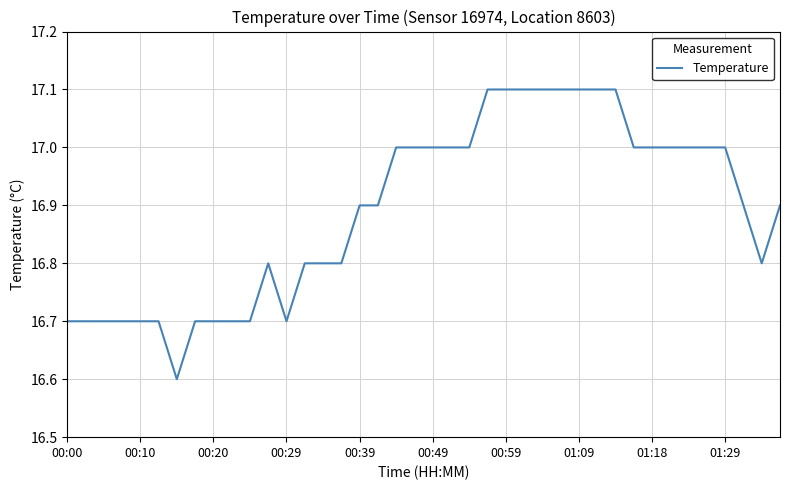

What is the maximum value shown in the chart?

17.1